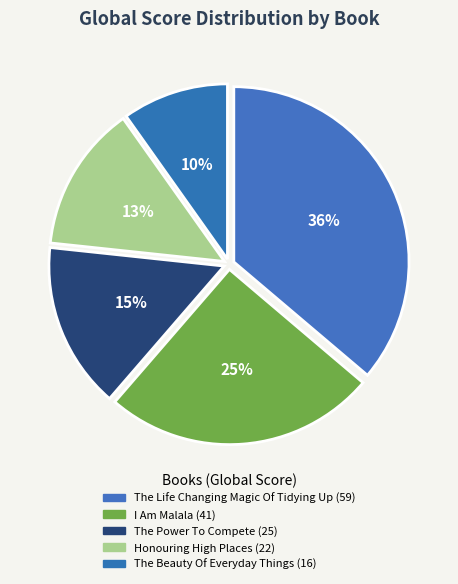

Does any single category account for the majority?

No